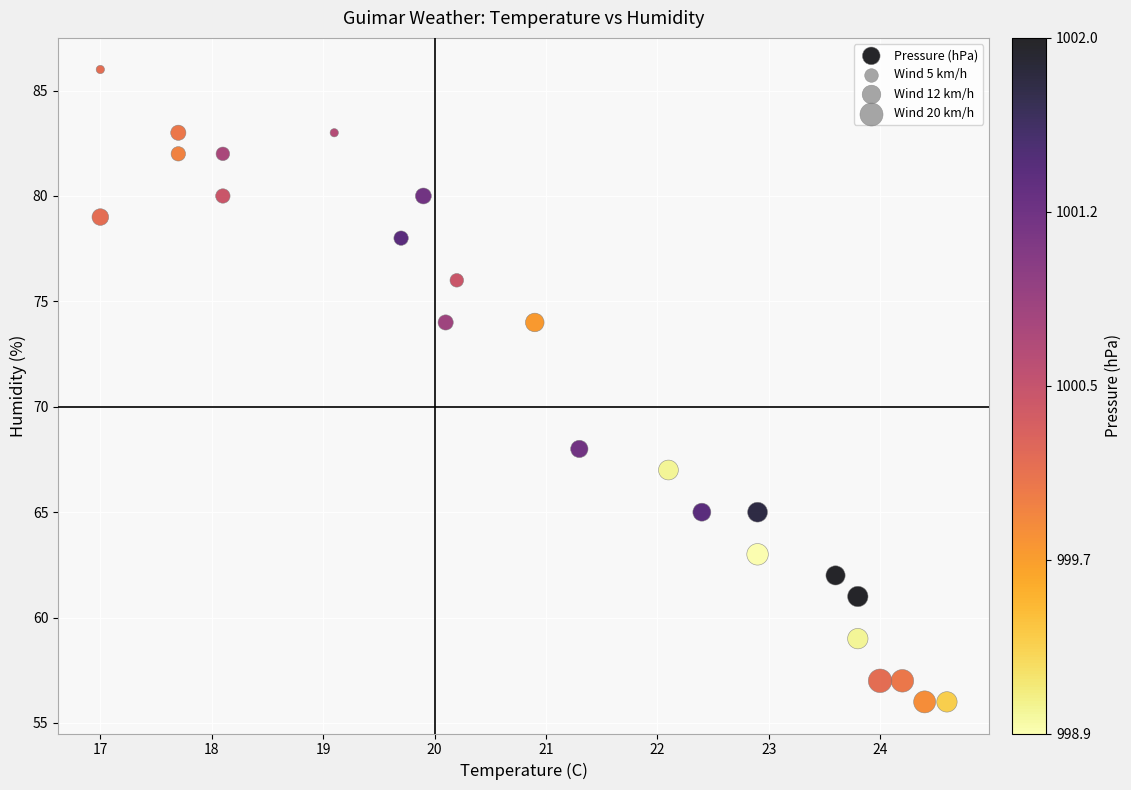

What is the range of Y values (max minus min)?

30